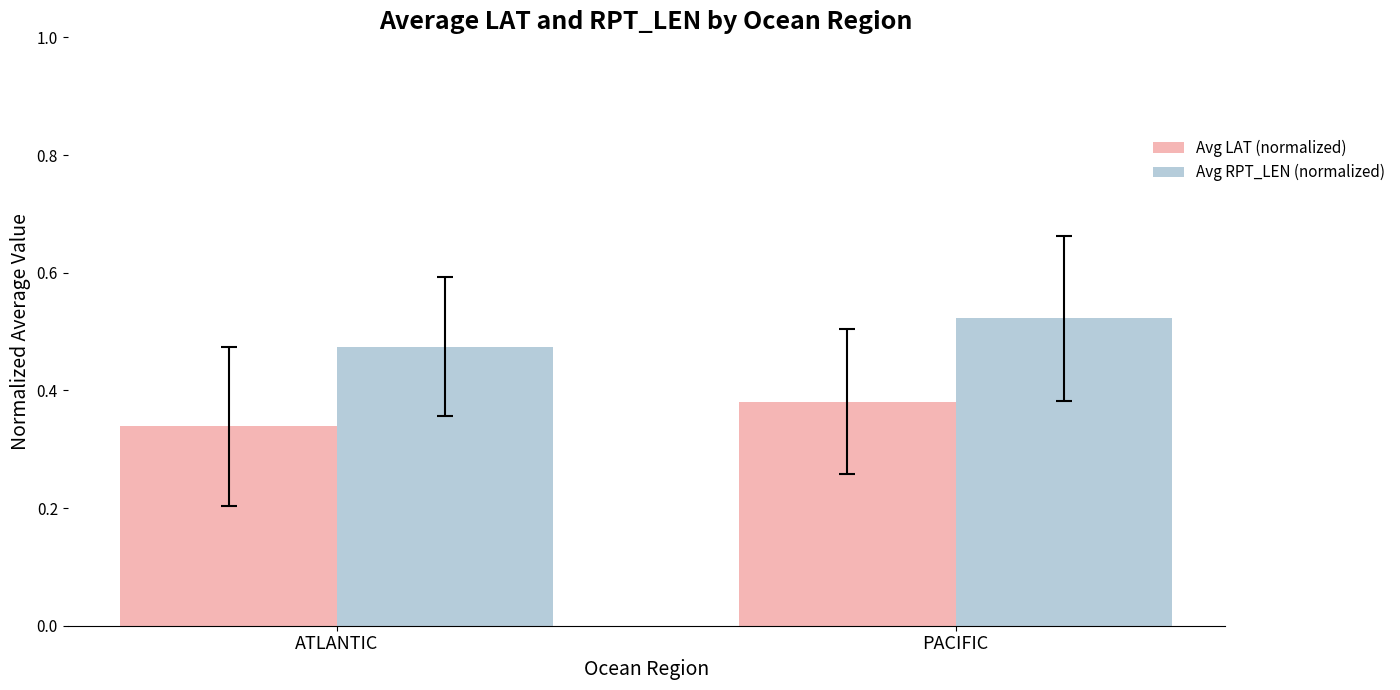

How many Avg LAT (normalized) values are between 0 and 1?

2